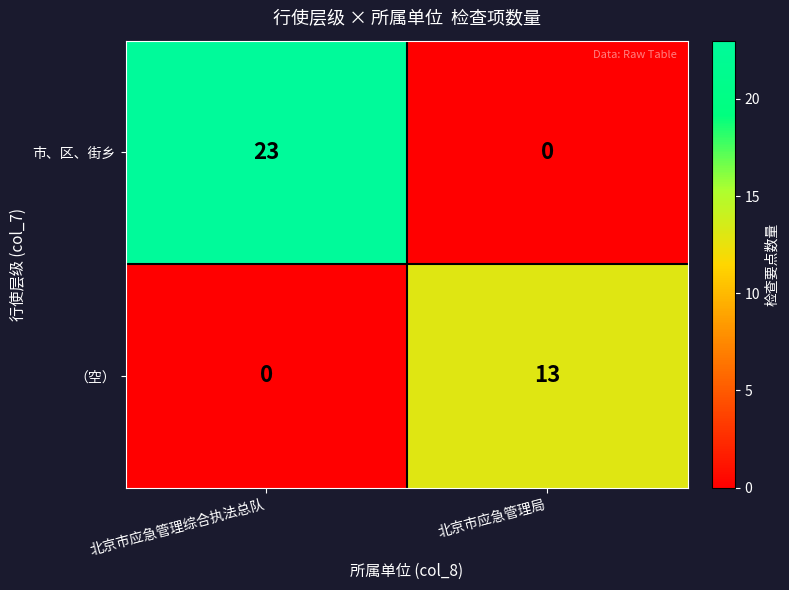

The value of （空） at 北京市应急管理综合执法总队 is -5. True or false?

False